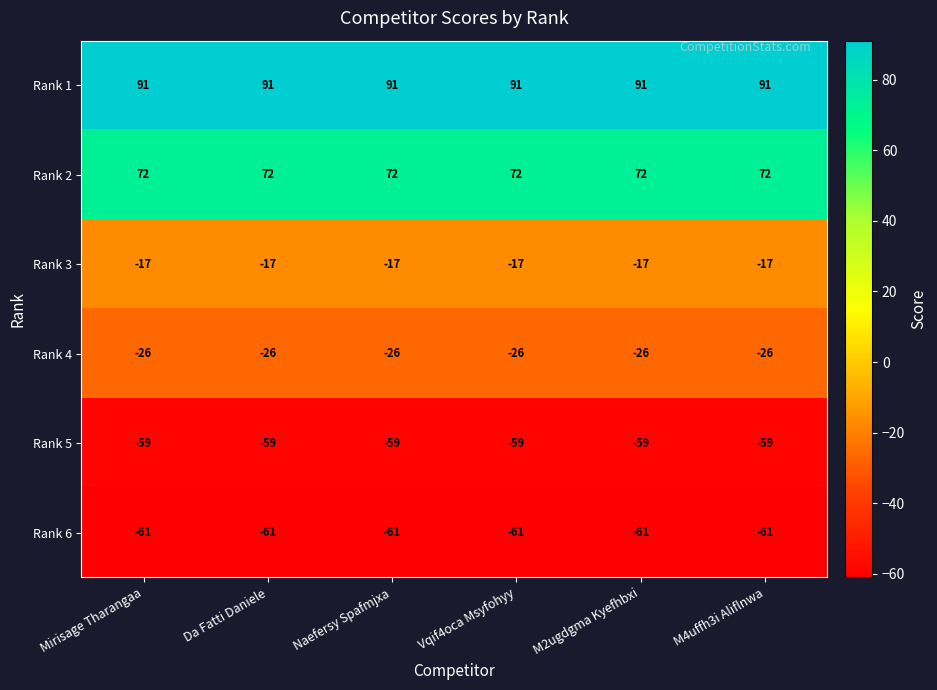

What is the difference between the highest and lowest values at Naefersy Spafmjxa?

152